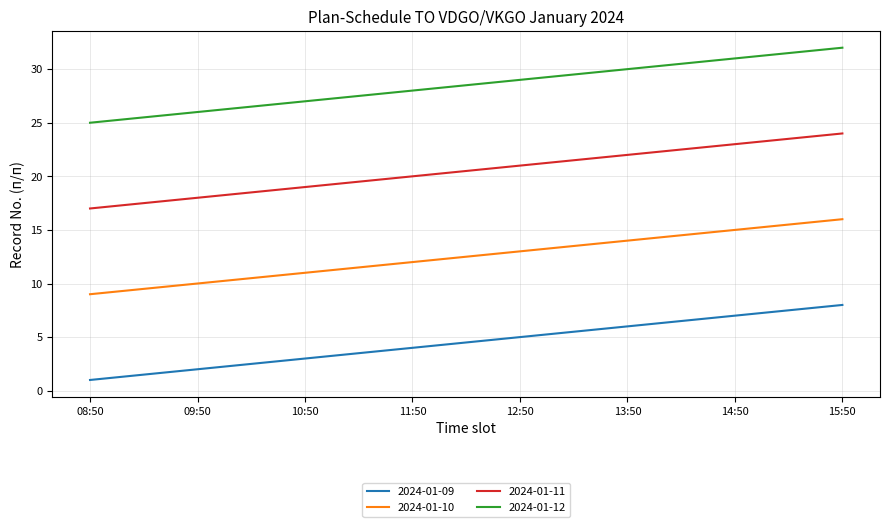

What position from the left is 10:50?

3